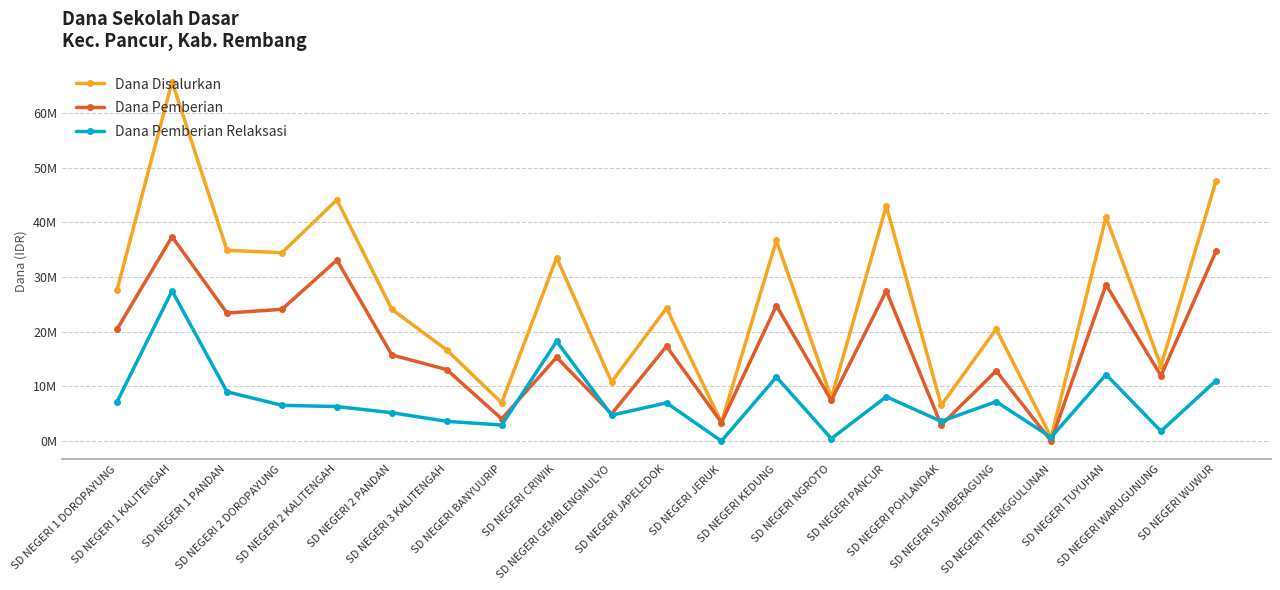

Which series changed the most between SD NEGERI 1 DOROPAYUNG and SD NEGERI BANYUURIP?

Dana Disalurkan